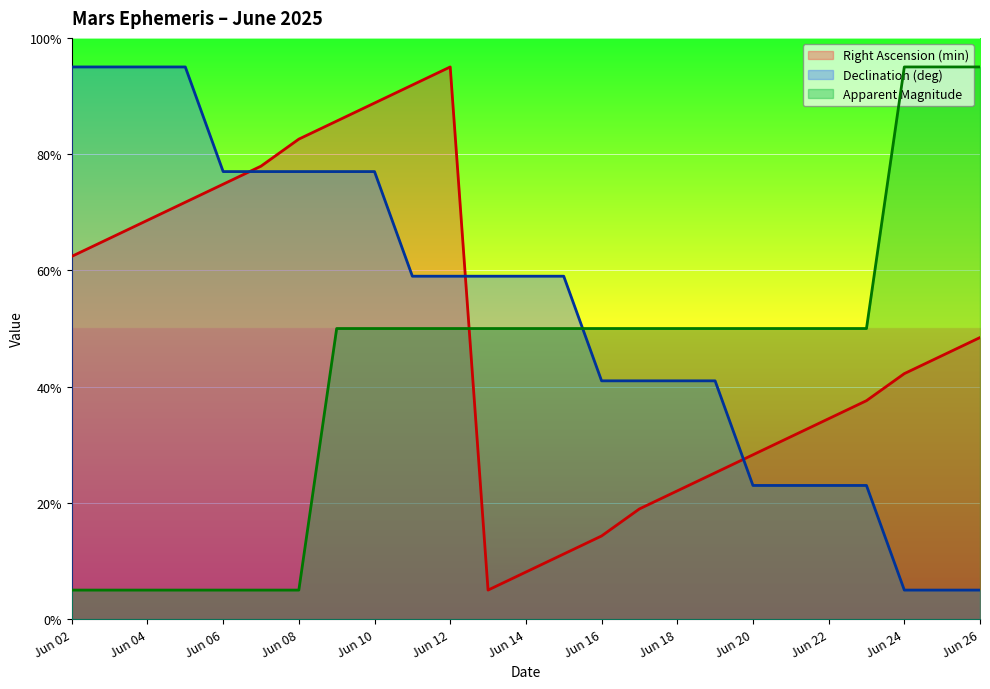

Which category has the lowest value across all series?

Jun 13